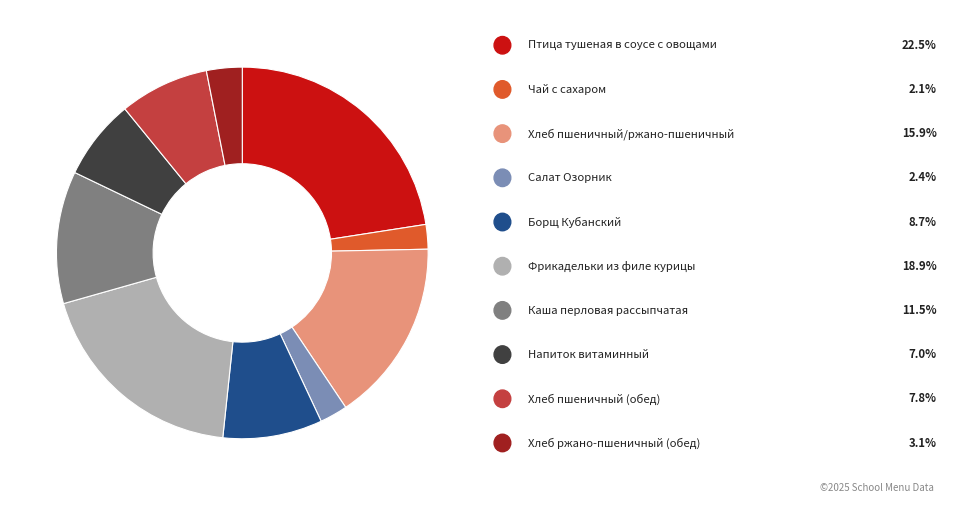

Does any single category account for the majority?

No